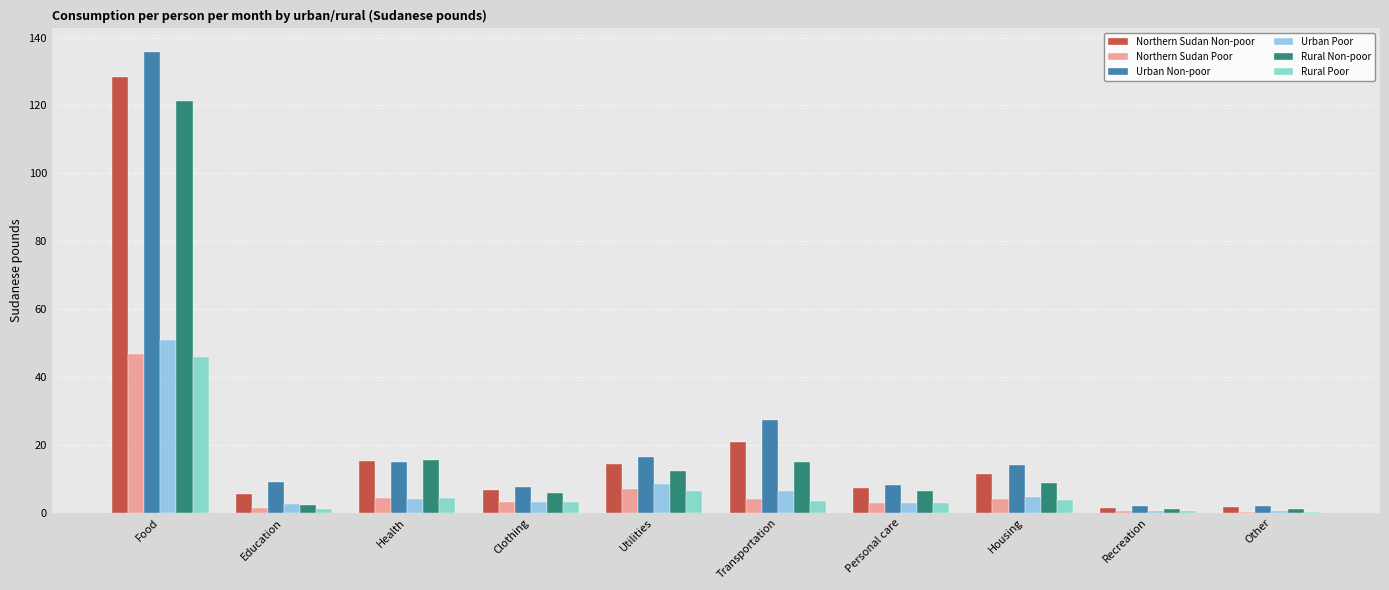

Which series has the widest spread of values?

Urban Non-poor